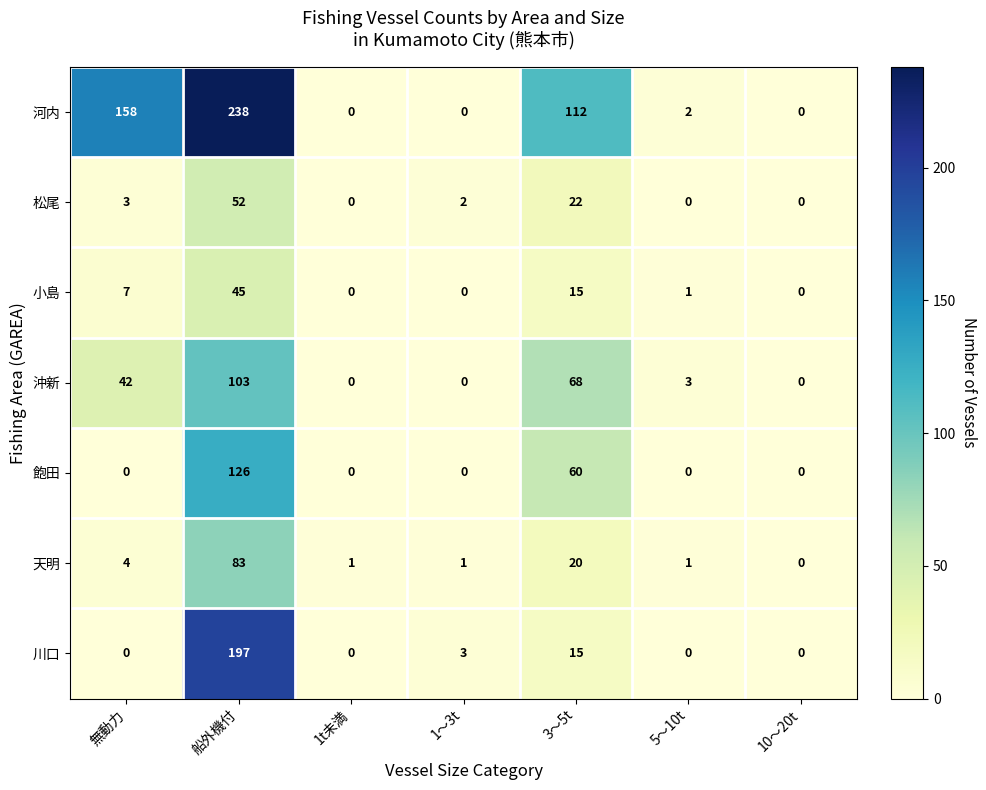

What is the sum of the 川口 values at 5～10t and 3～5t?

15